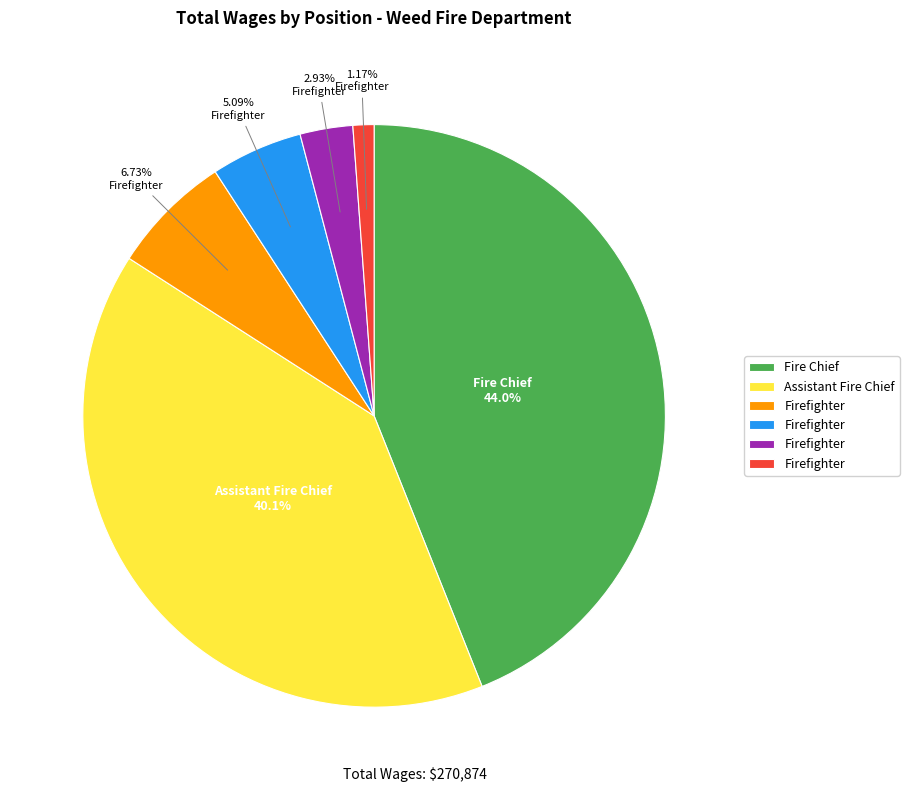

Does any single category account for the majority?

No